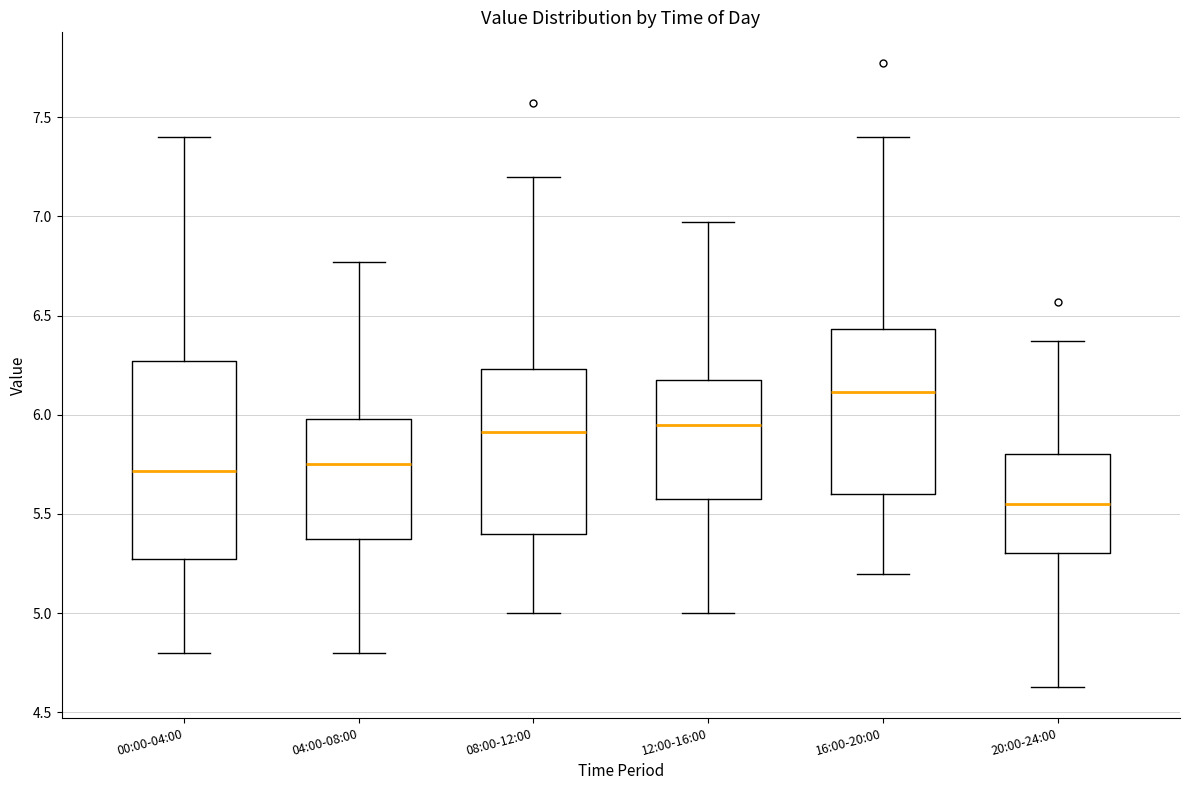

Reading left to right, transcribe this box plot: for each box, give where its median line is, the range the box spans, and where its two whiskers end, as read against the y-axis. The values are not printed on the chart, so give them approximately, as read against the axis.

00:00-04:00: median 5.70, box 5.30 to 6.25, whiskers 4.80 to 7.40
04:00-08:00: median 5.75, box 5.40 to 6.00, whiskers 4.80 to 6.75
08:00-12:00: median 5.90, box 5.40 to 6.25, whiskers 5.00 to 7.20
12:00-16:00: median 5.95, box 5.60 to 6.20, whiskers 5.00 to 6.95
16:00-20:00: median 6.10, box 5.60 to 6.45, whiskers 5.20 to 7.40
20:00-24:00: median 5.55, box 5.30 to 5.80, whiskers 4.65 to 6.35